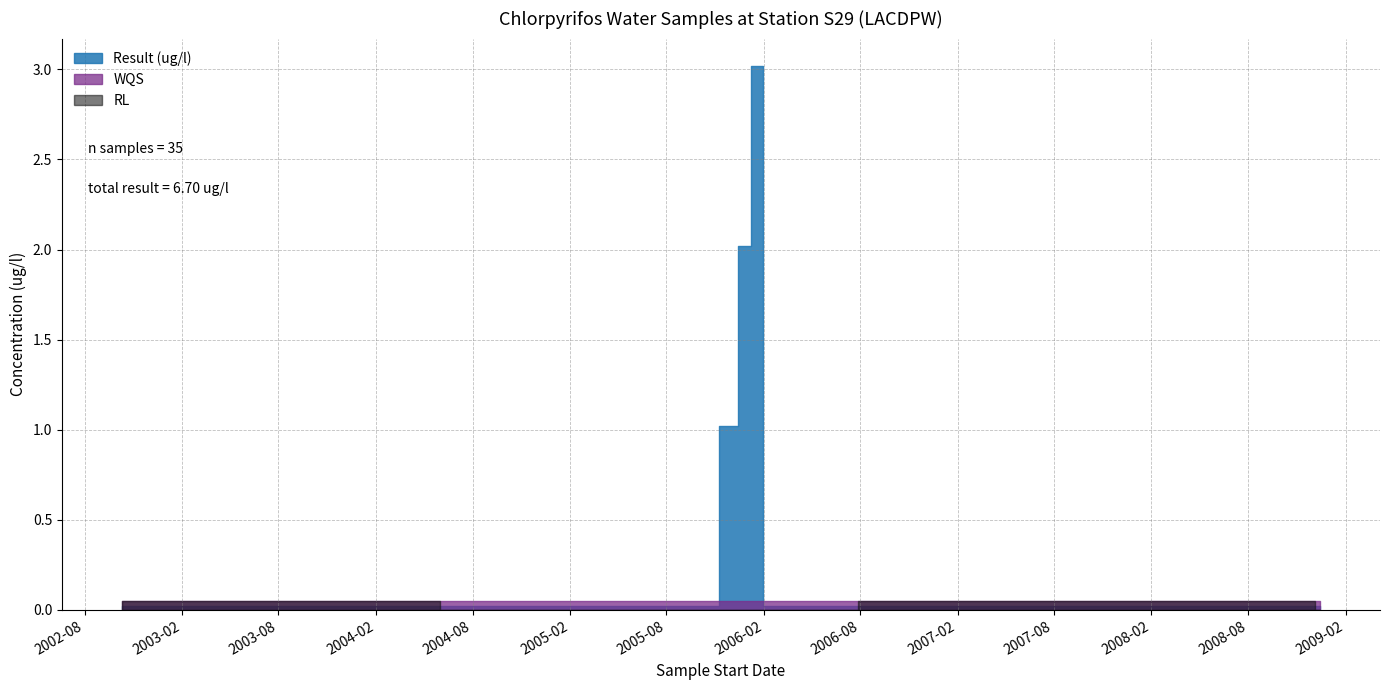

What are all the series names shown in the legend?

Result (ug/l), RL, WQS